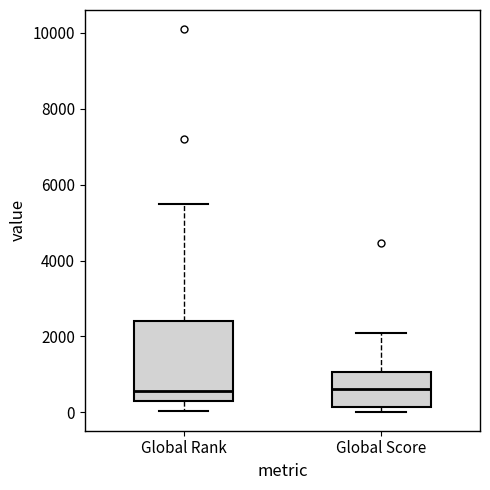

Where does the upper whisker of the box for Global Score end on the y-axis? The values are not printed on the chart, so give them approximately, as read against the axis.

2000